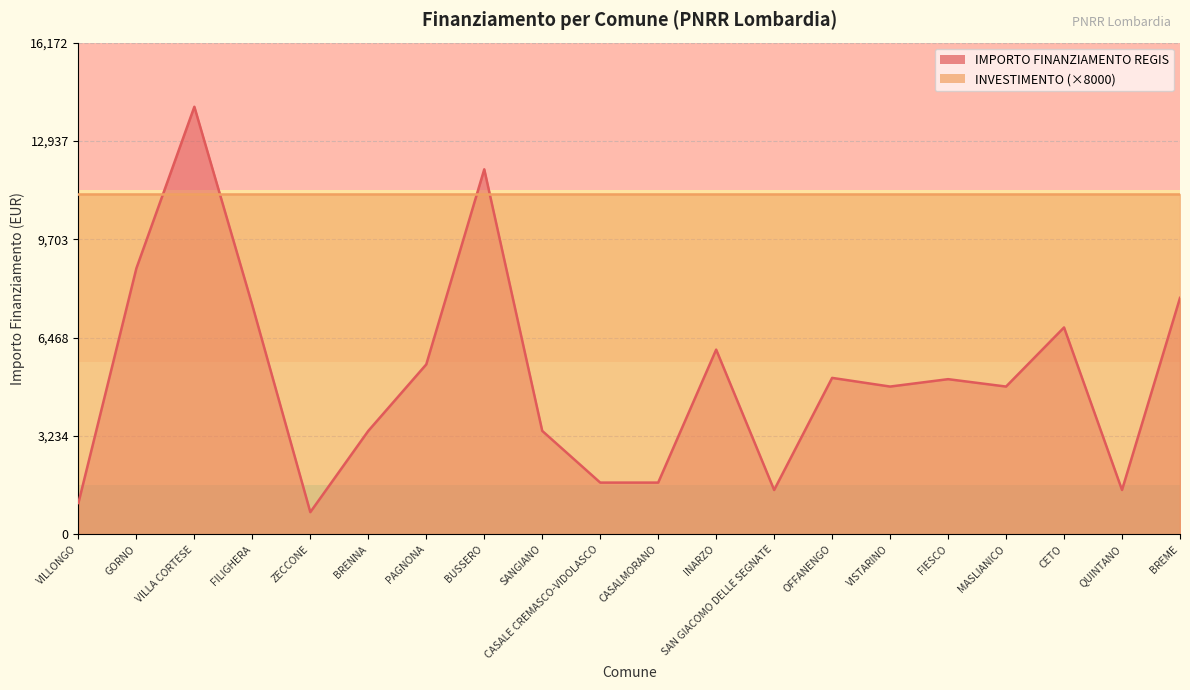

Reading left to right, extract all data points from this chart.

1029	8748	14063	7533	729	3402	5589	12005	3402	1701	1701	6075	1458	5145	4860	5103	4860	6804	1458	7776